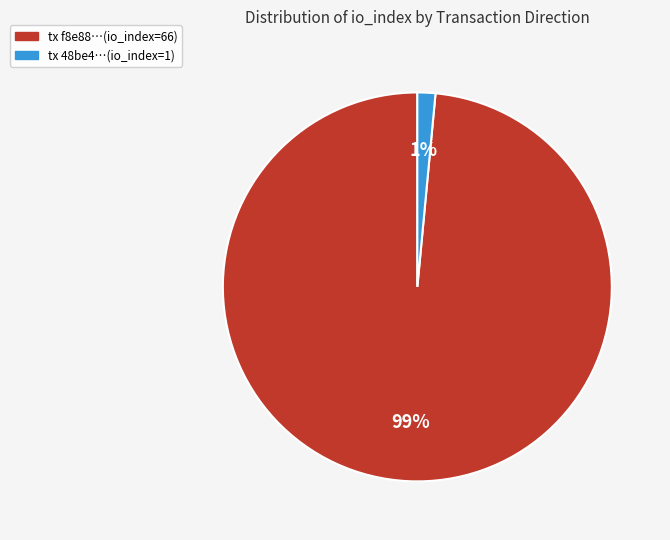

Which category has the biggest portion of the pie?

tx f8e88…(io_index=66)